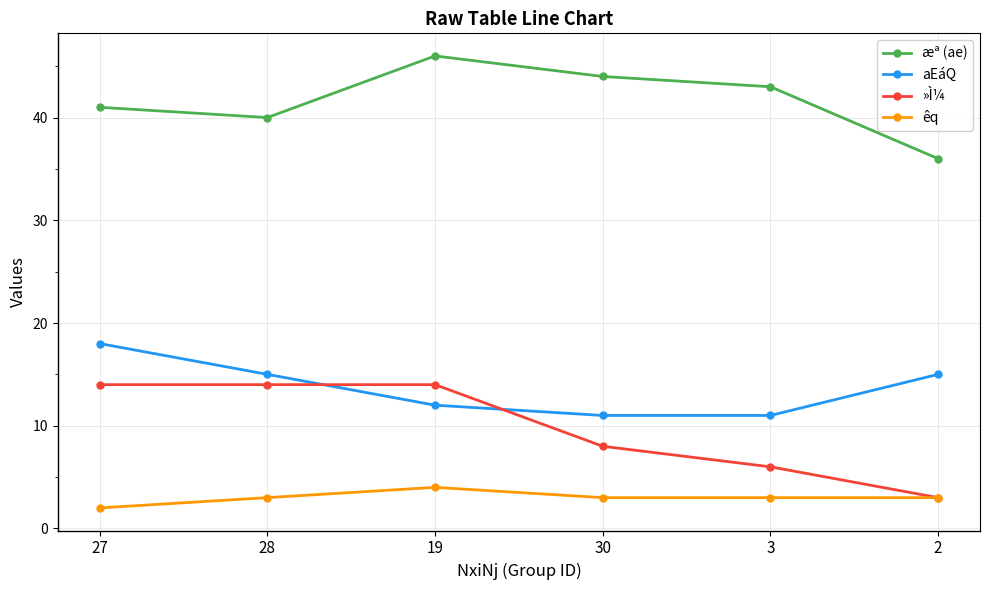

At which category does æª (ae) reach its first local valley?

28